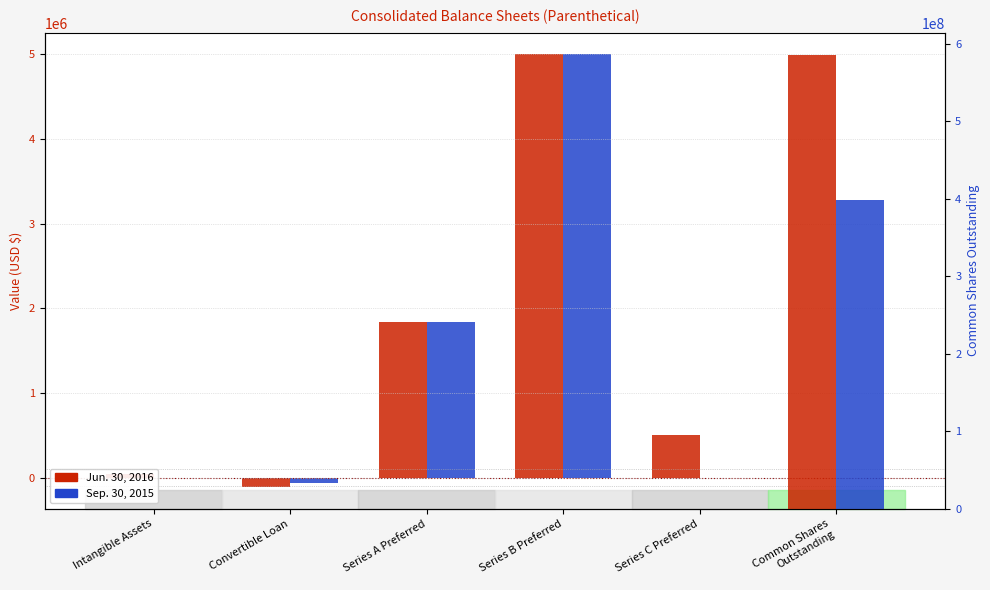

How many values in the Jun. 30, 2016 series are below 500000?

2